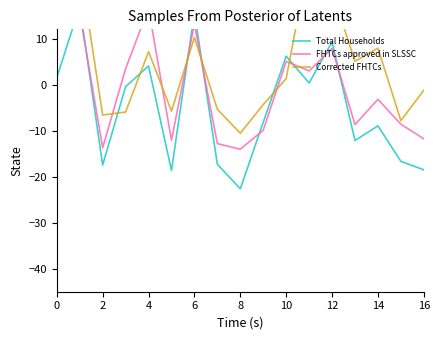

Which series changed the most between 6 and 14?

Total Households